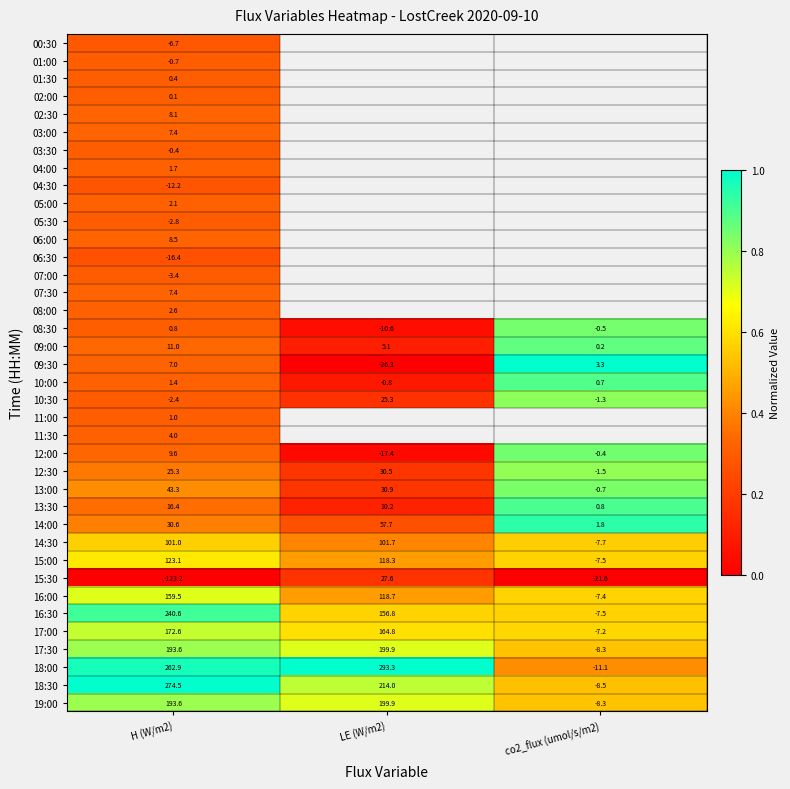

What is the greatest value displayed?

1.0